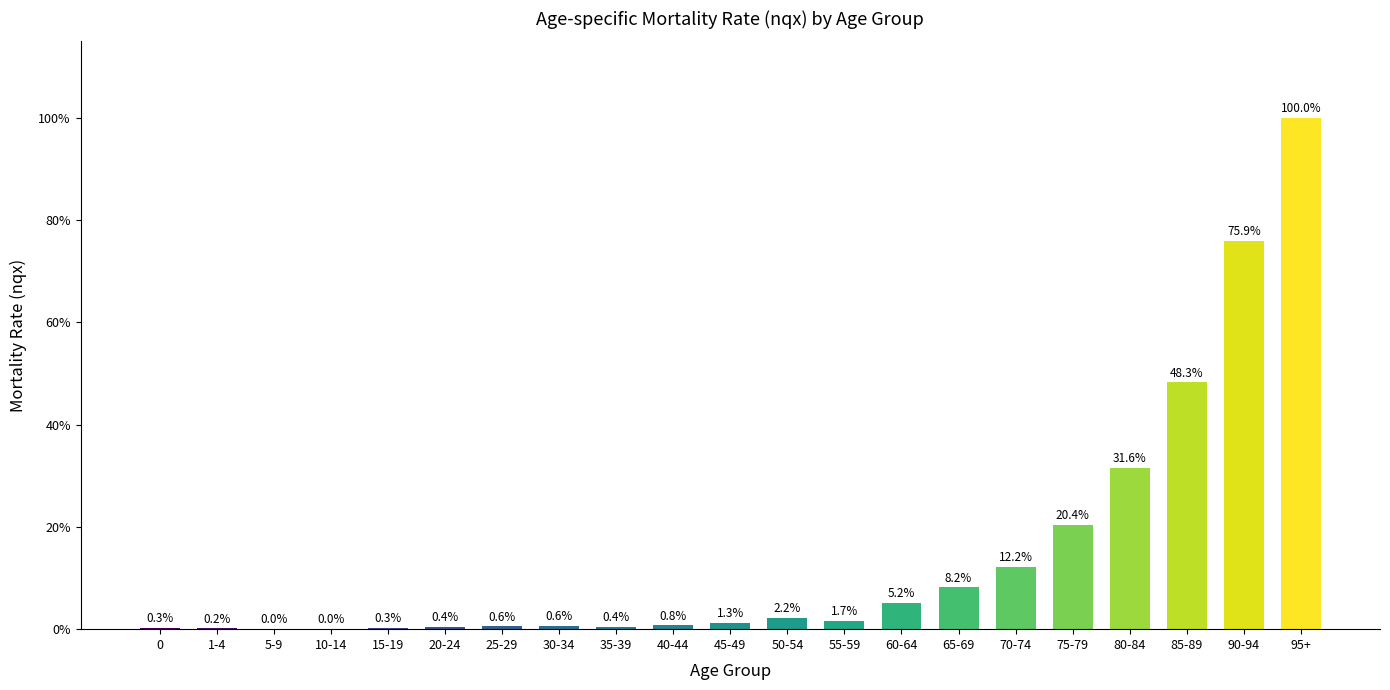

List the labels in order of value, smallest first.

10-14, 5-9, 1-4, 0, 15-19, 20-24, 35-39, 25-29, 30-34, 40-44, 45-49, 55-59, 50-54, 60-64, 65-69, 70-74, 75-79, 80-84, 85-89, 90-94, 95+